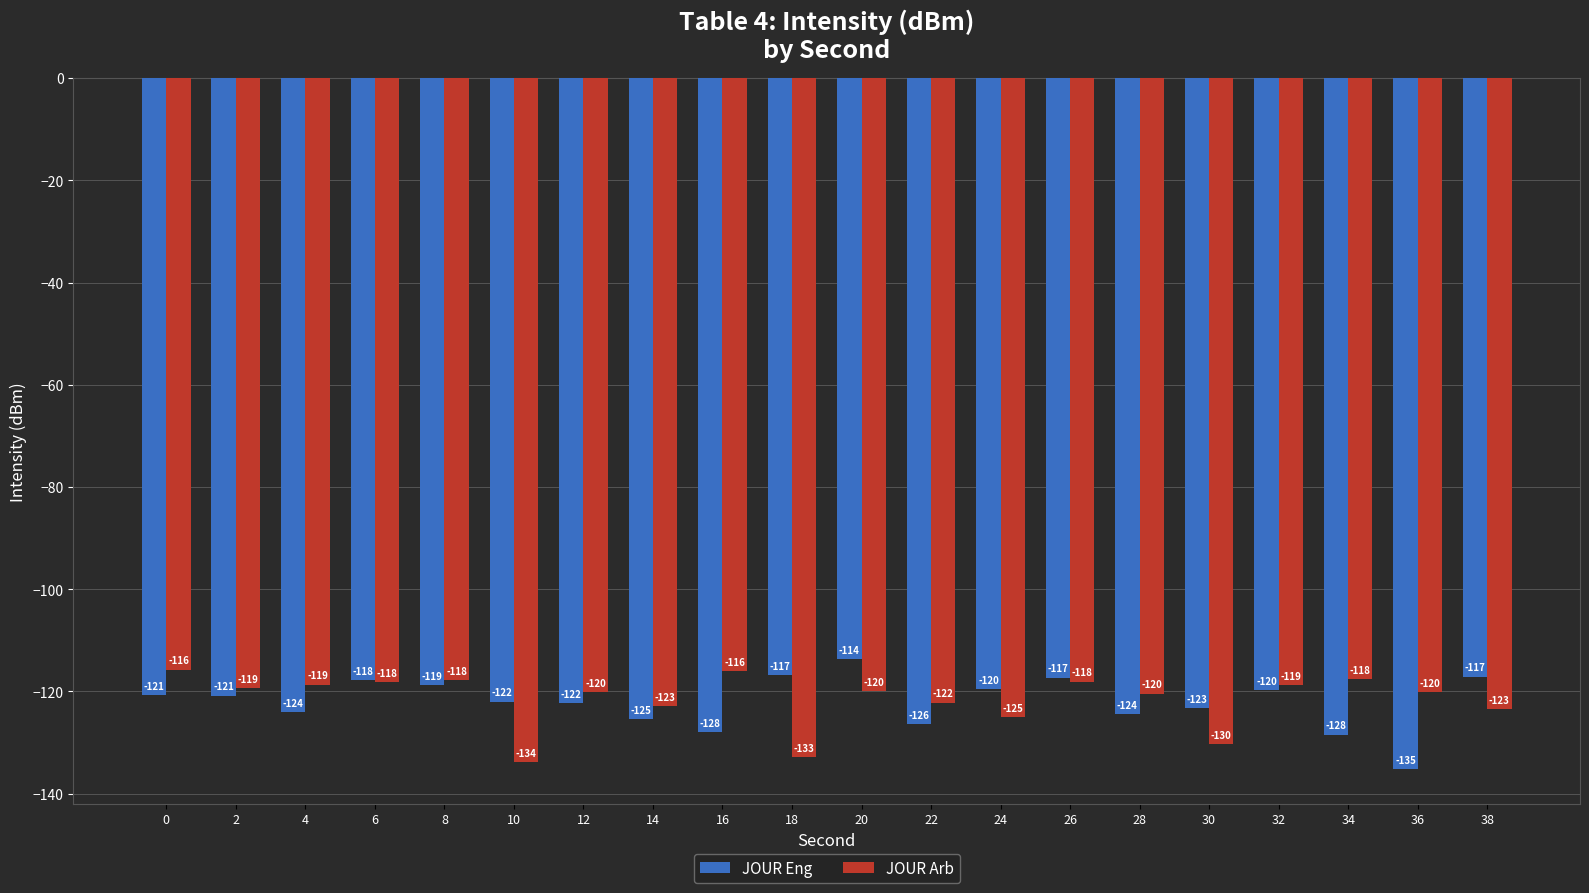

What is the minimum value shown in the chart?

-135.2